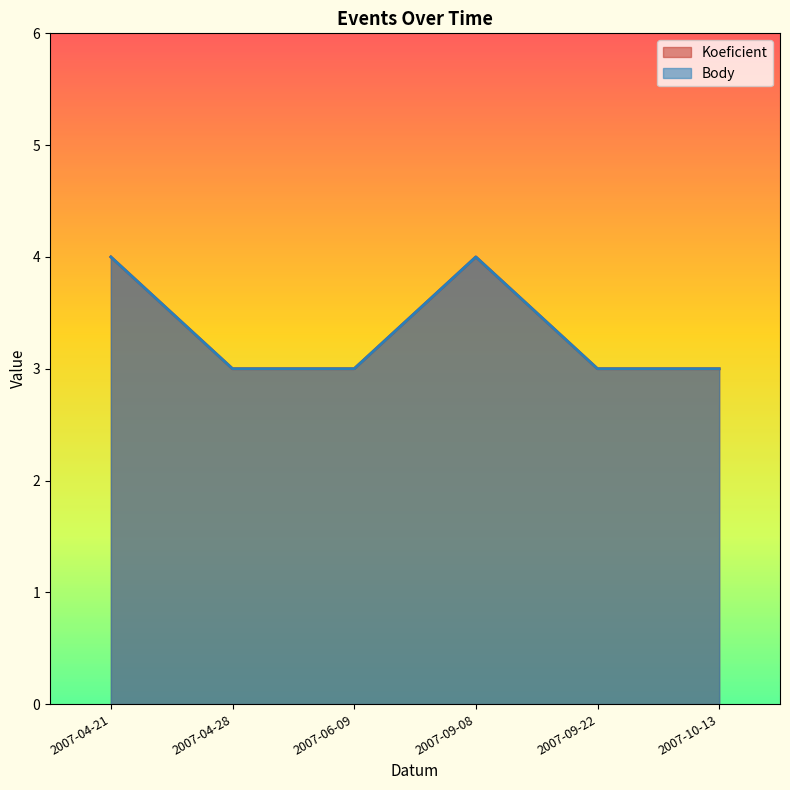

Is it true that Body equals 3 at 2007-09-22?

True